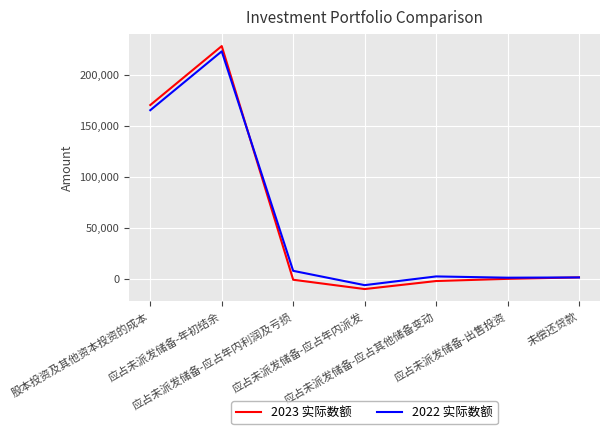

Which series has the widest spread of values?

2023 实际数额